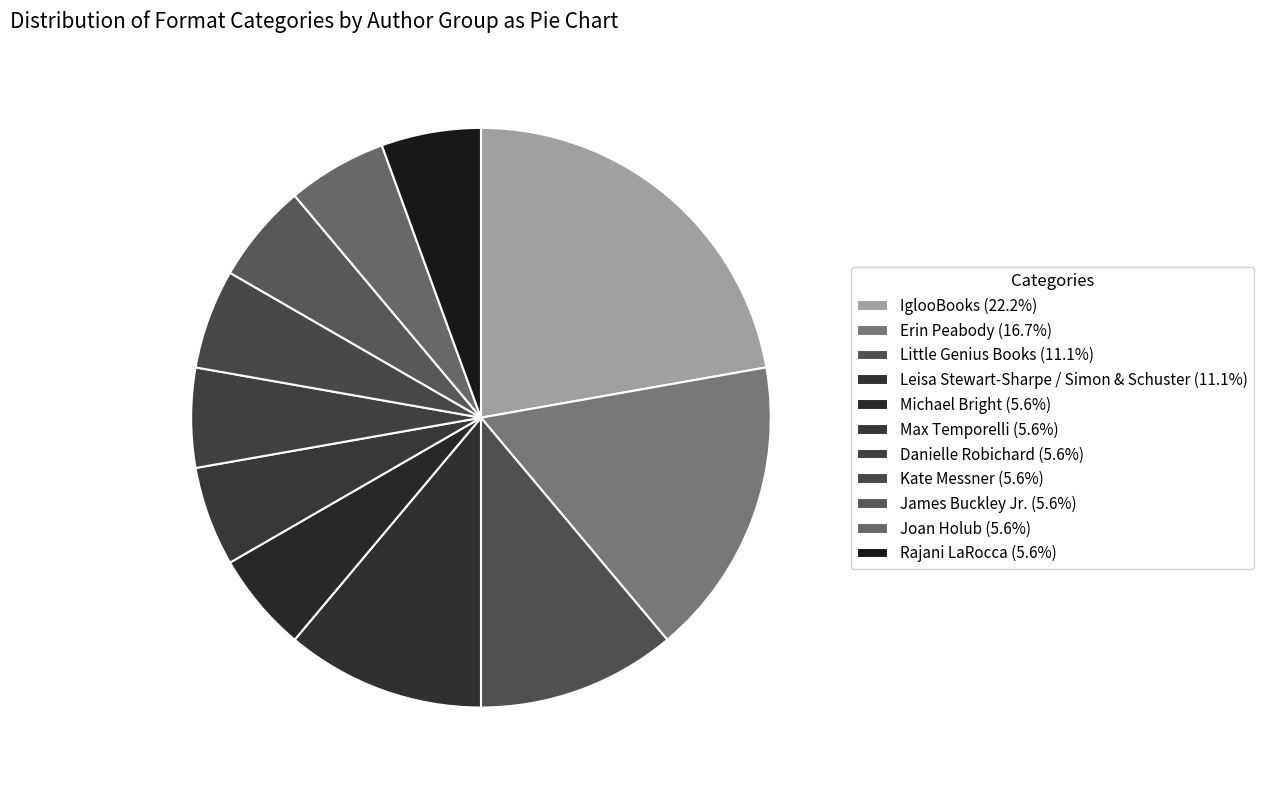

How many slices are in this pie chart?

11